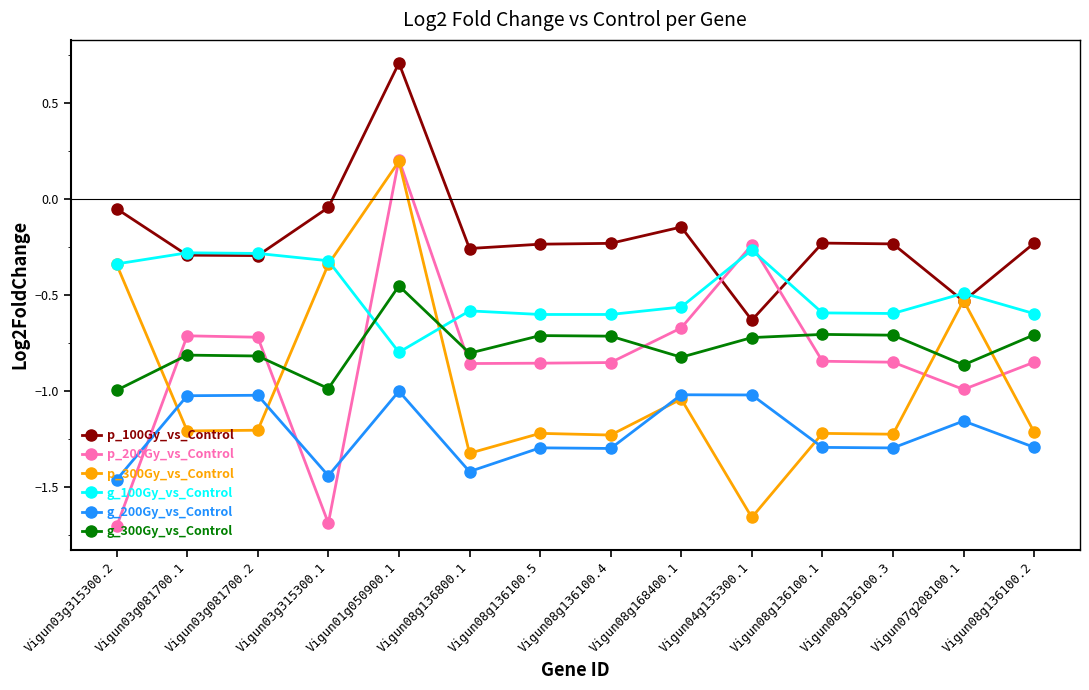

Does the chart display data point markers on the line(s)?

Yes